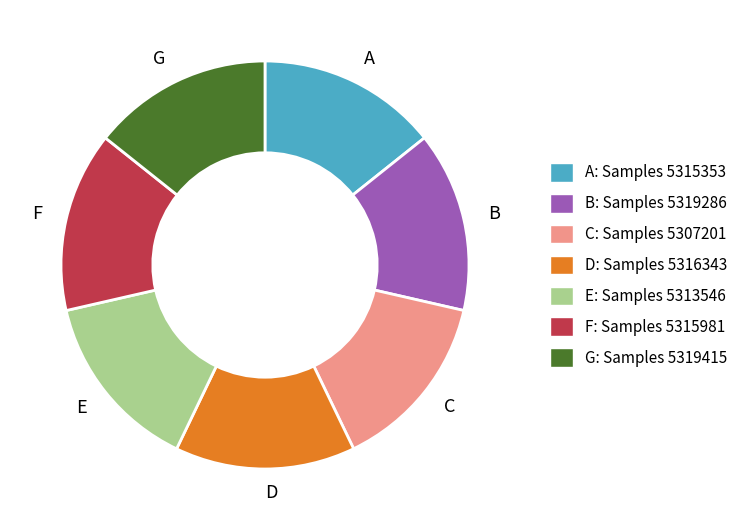

Approximately how many times larger is the value at C: Samples 5307201 compared to D: Samples 5316343?

1.0